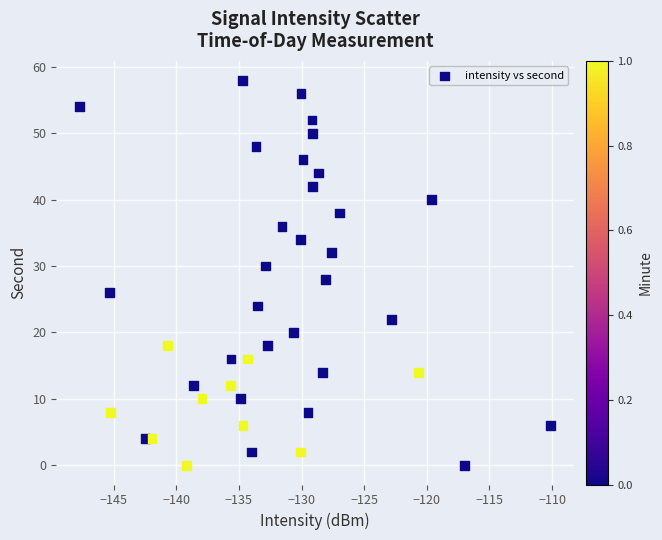

What is the range of Y values (max minus min)?

58